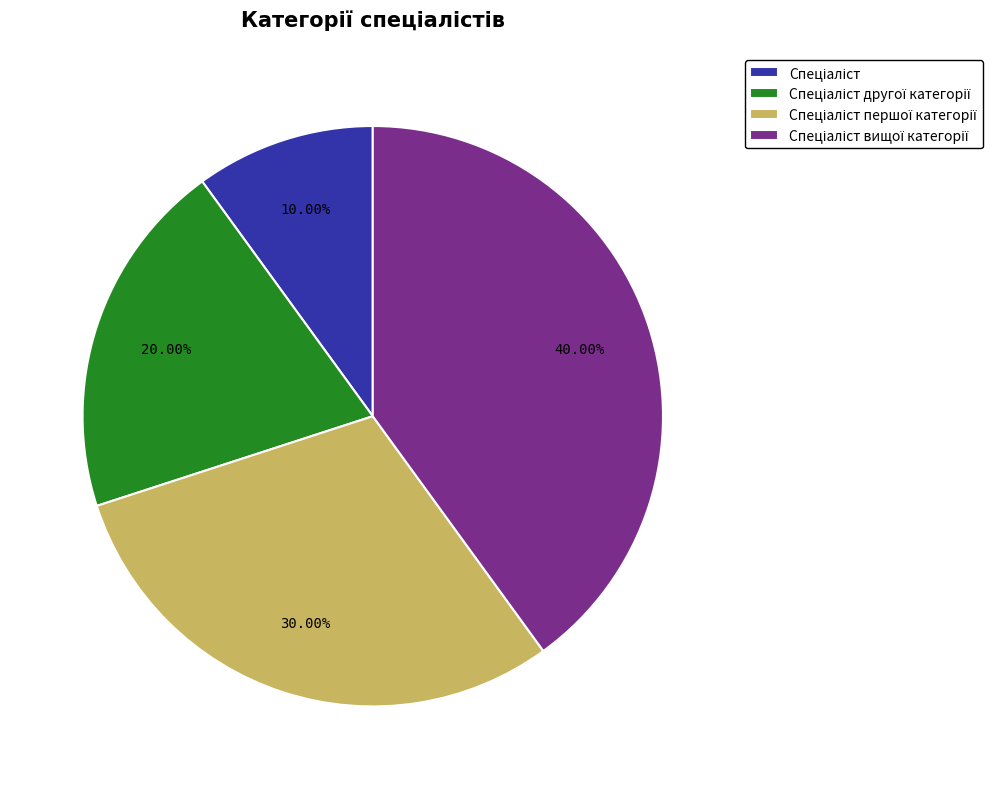

Is there any slice that represents more than half of the pie?

No